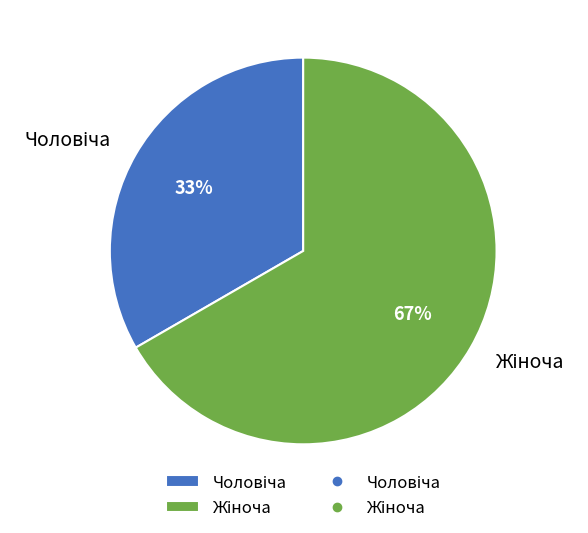

To the nearest percent, what is the average slice percentage?

50%